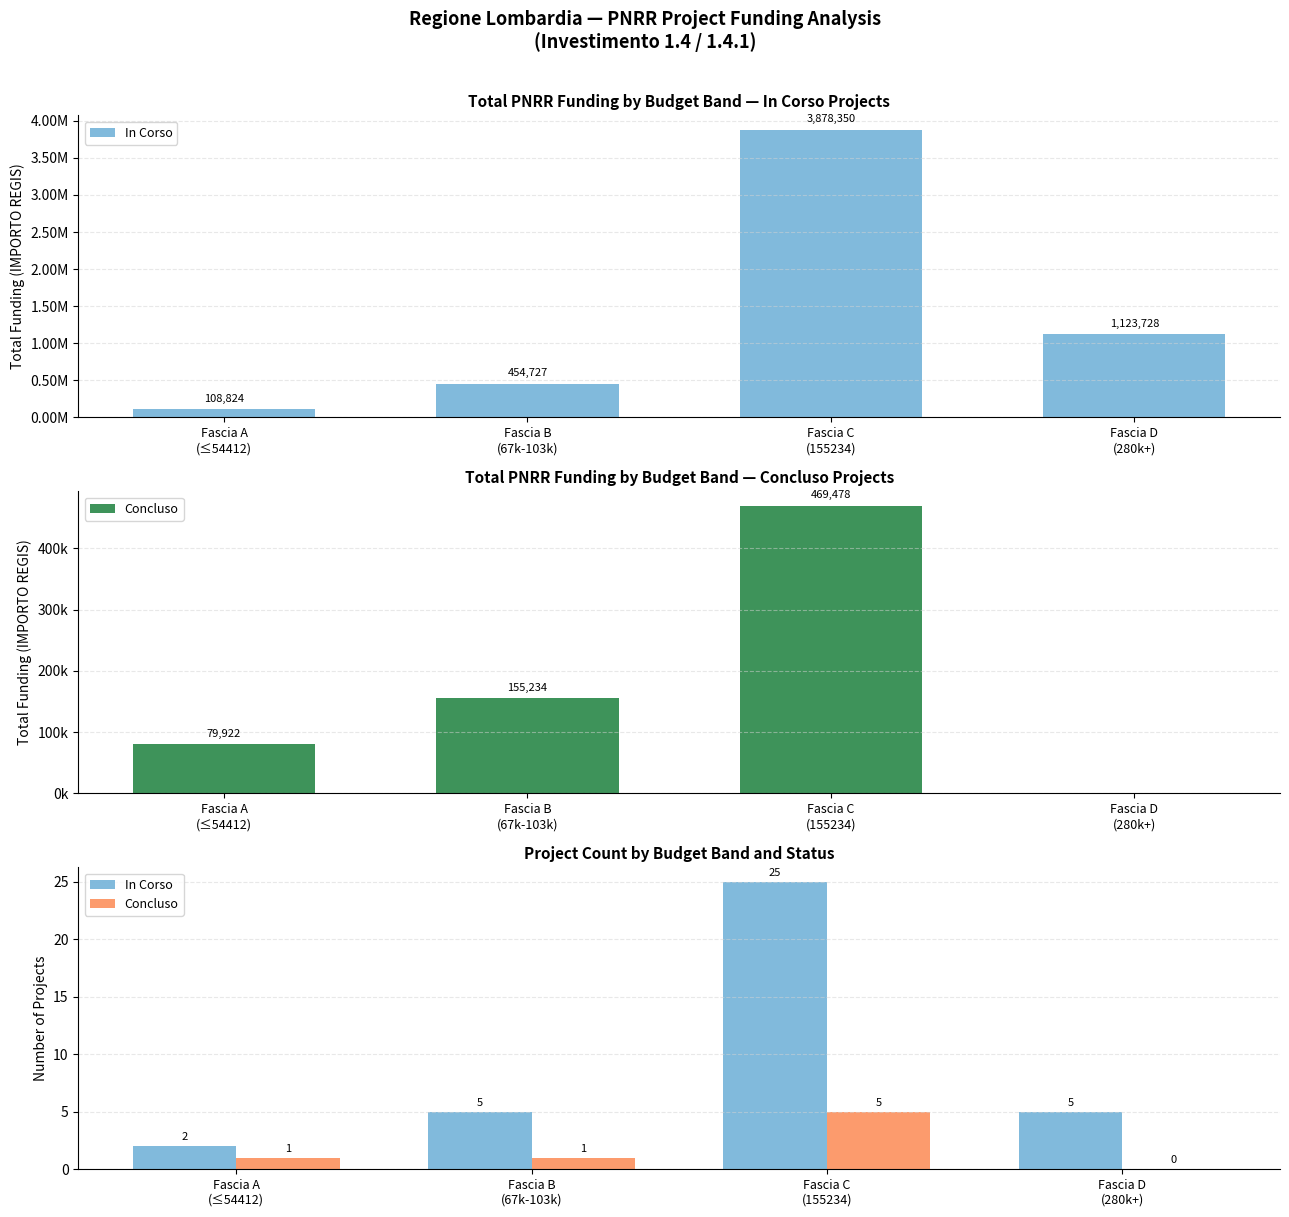

What is the highest value of the In Corso series?

25